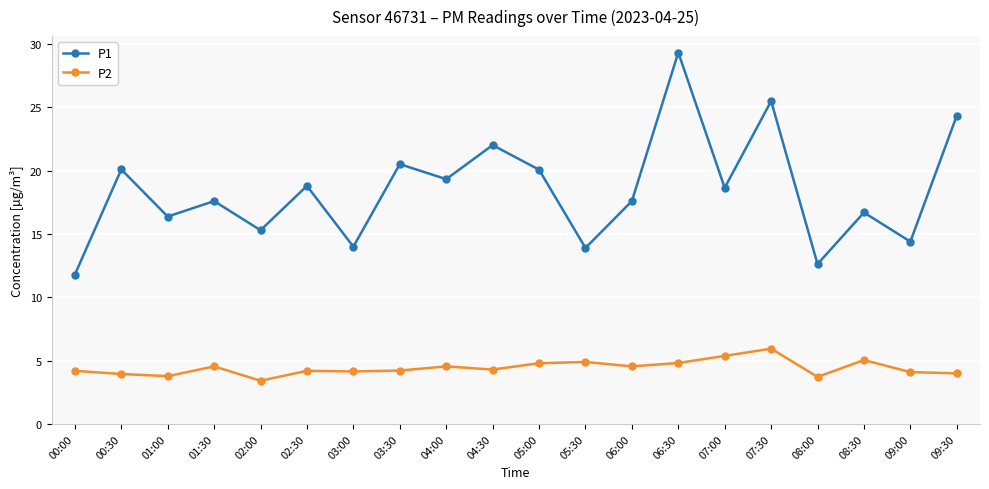

List the series in order of their overall mean, highest first.

P1, P2